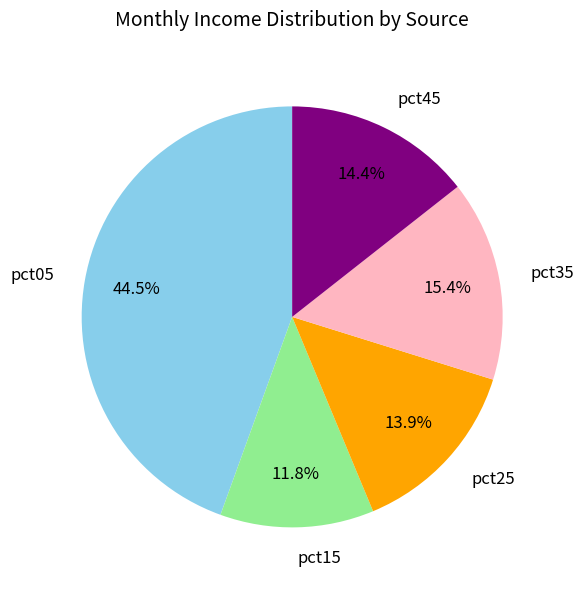

Combined, do pct45 and pct15 account for over 50%?

No